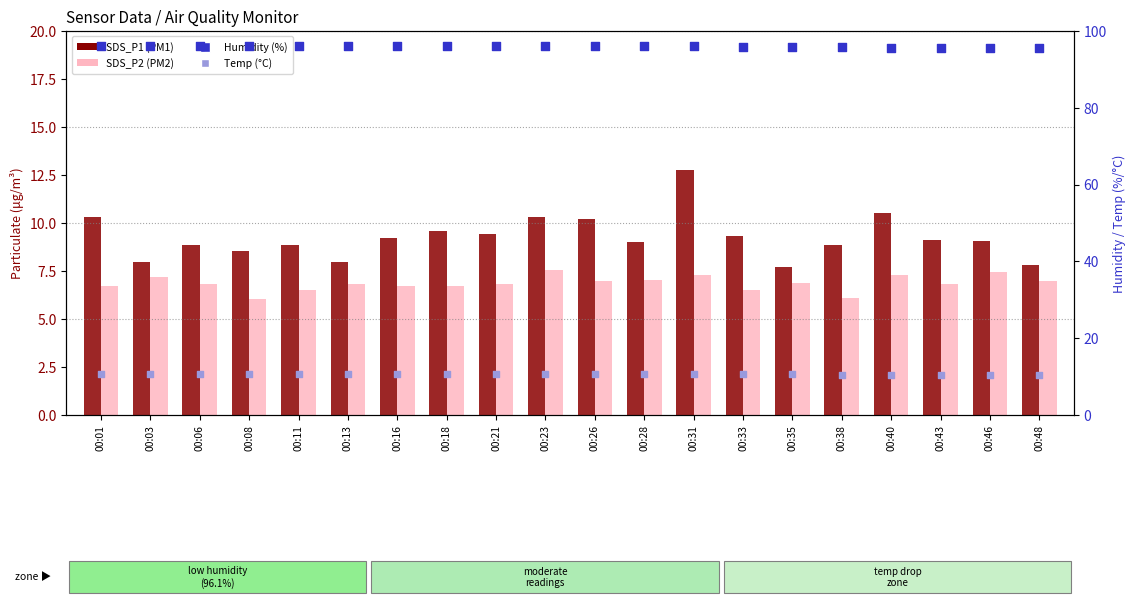

Is the value of SDS_P1 at 00:28 greater than the value of SDS_P2 at 00:23?

Yes